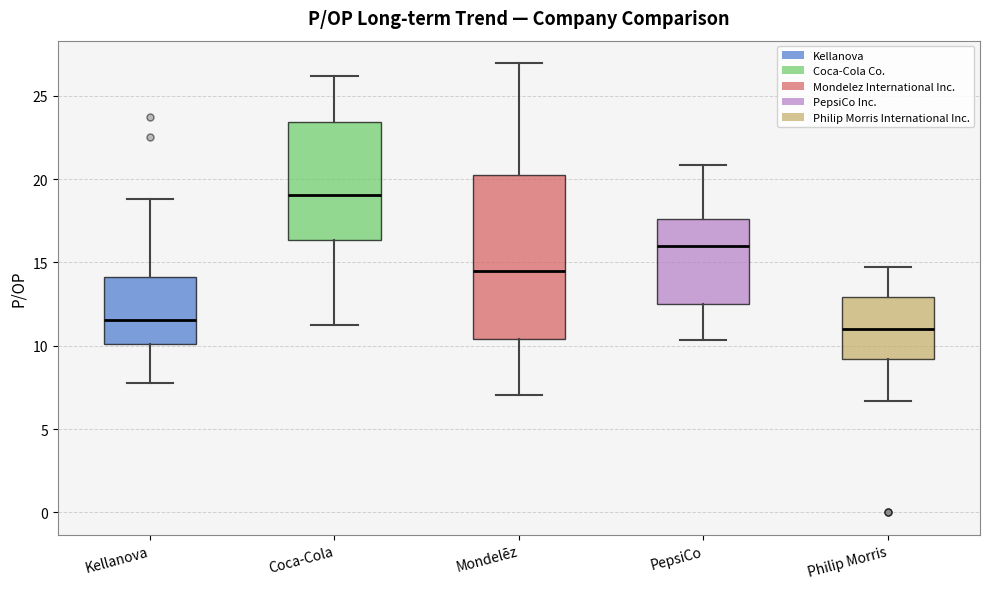

Which box's median line is the highest?

Coca-Cola